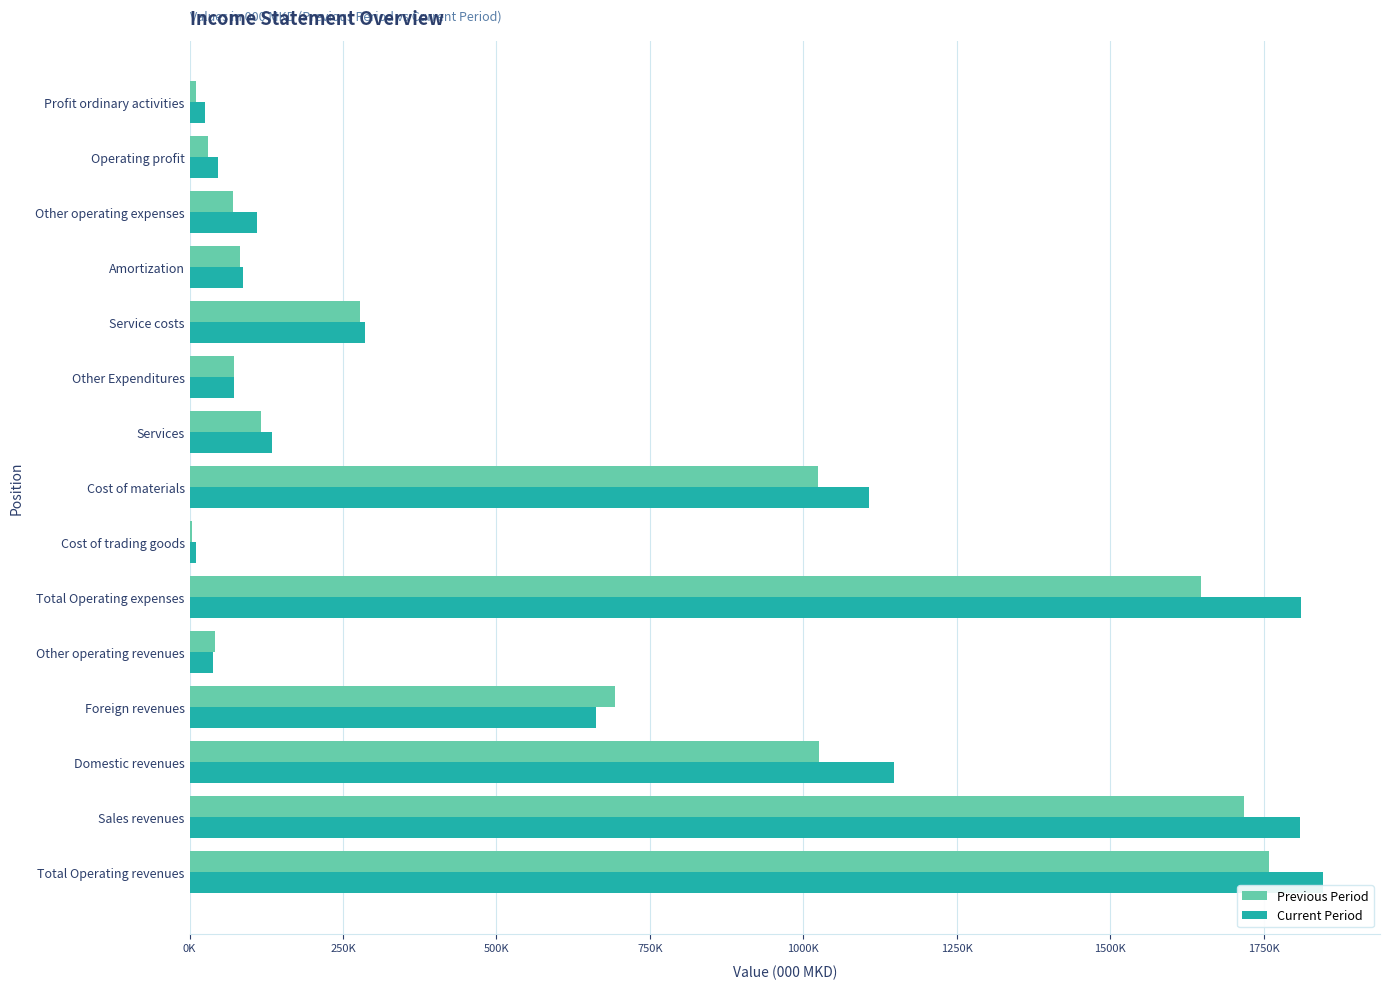

What are all the series names shown in the legend?

Previous Period, Current Period